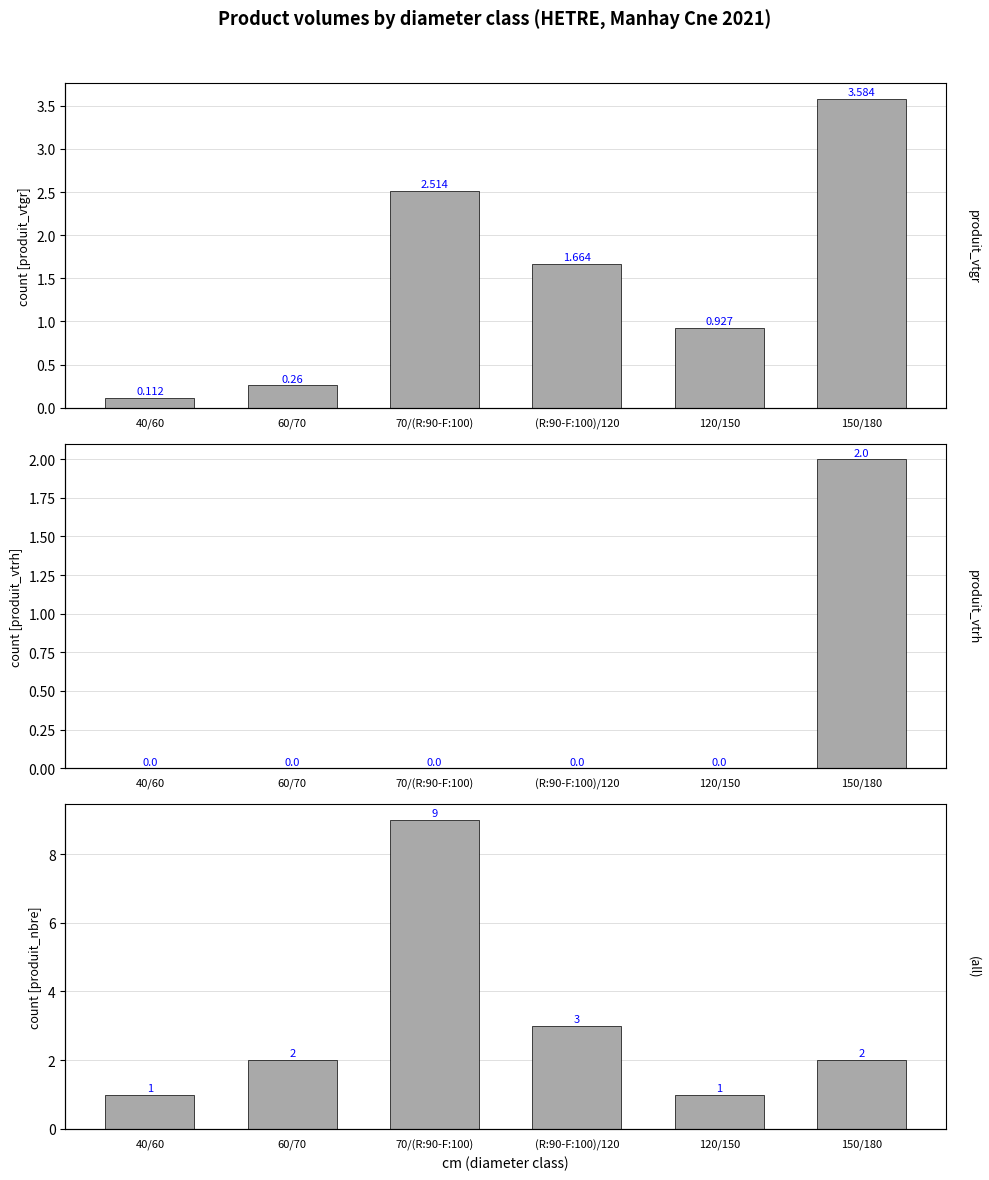

How many data points in produit_vtgr are less than 1?

3